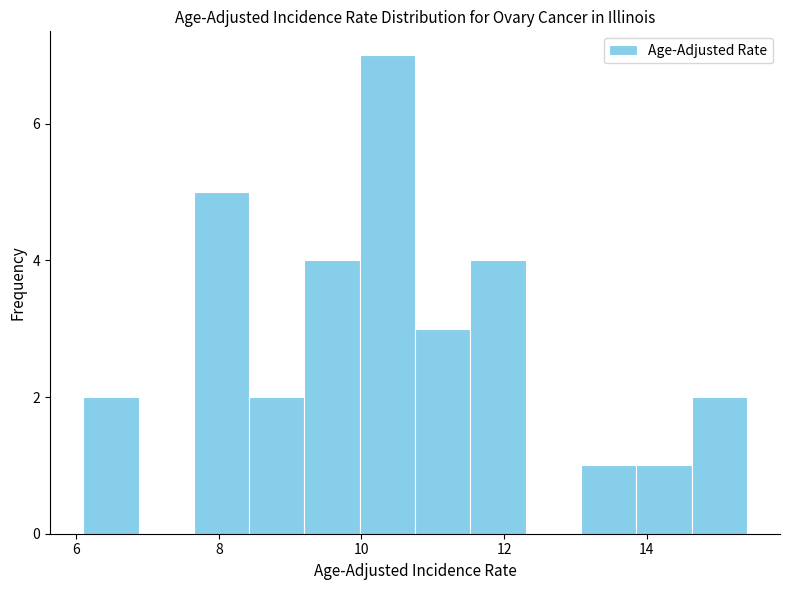

Read against the x-axis, roughly where is the centre of the tallest bar?

10.4